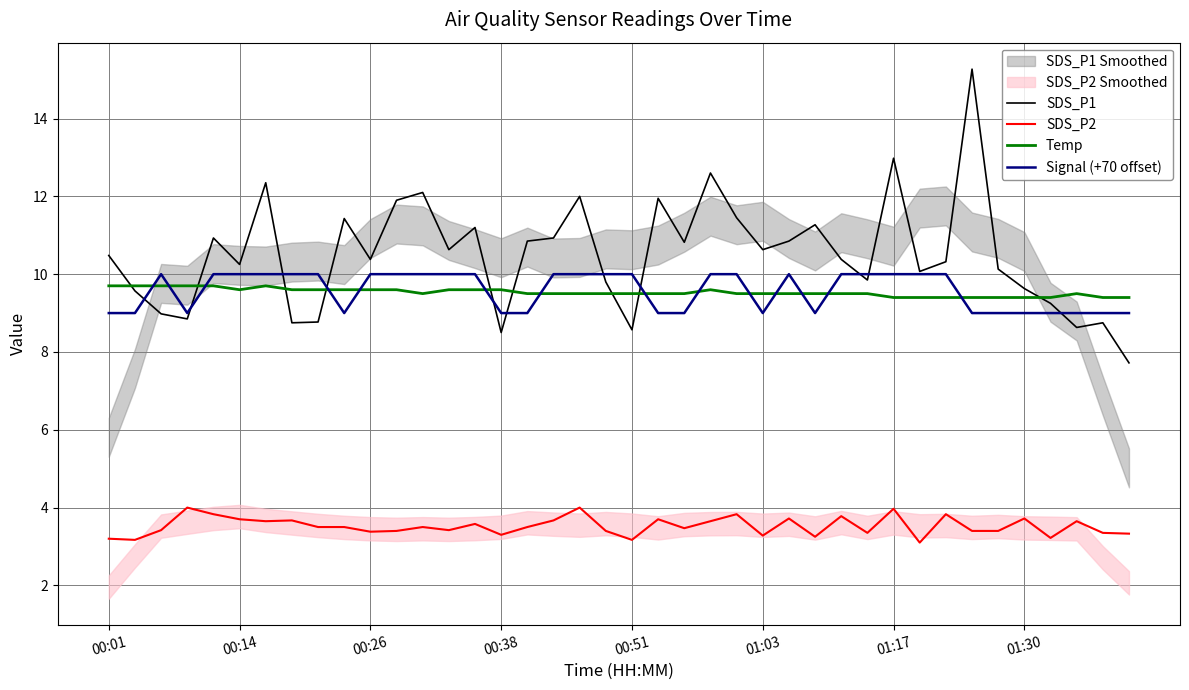

How many interior local valleys does the Temp series have?

2